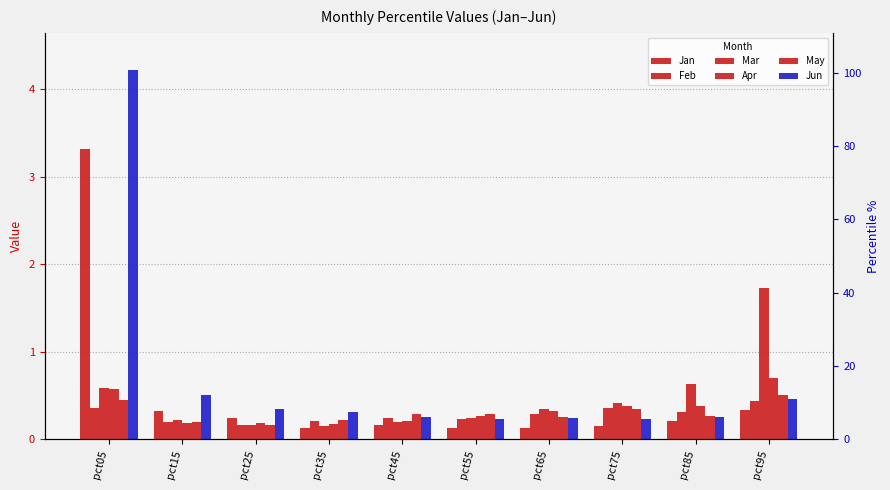

Rank the series at pct95 from highest to lowest value.

Mar, Apr, May, Jun, Feb, Jan